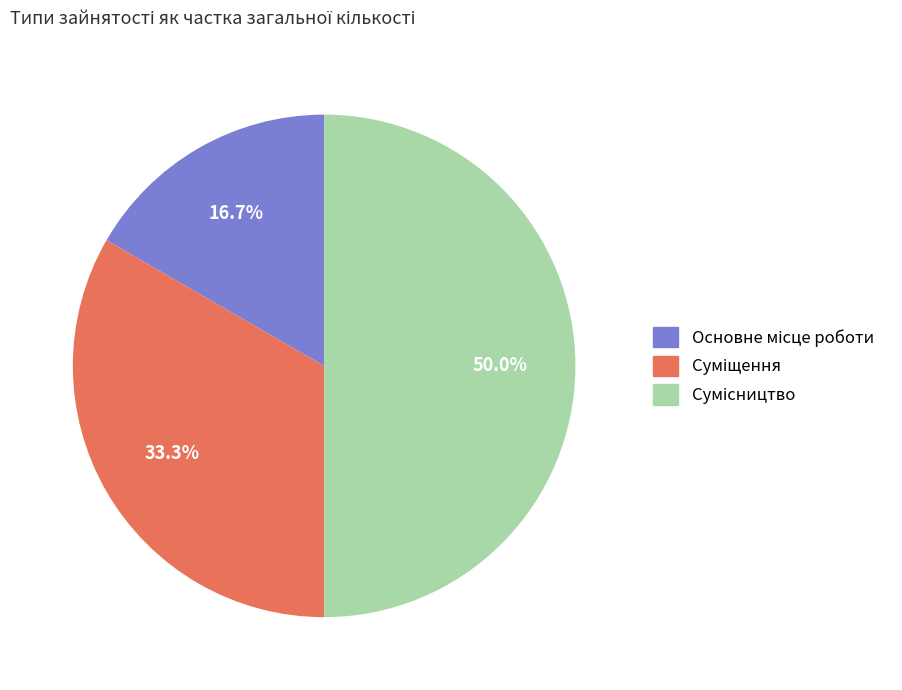

Rank the categories by value from highest to lowest.

Сумісництво, Суміщення, Основне місце роботи